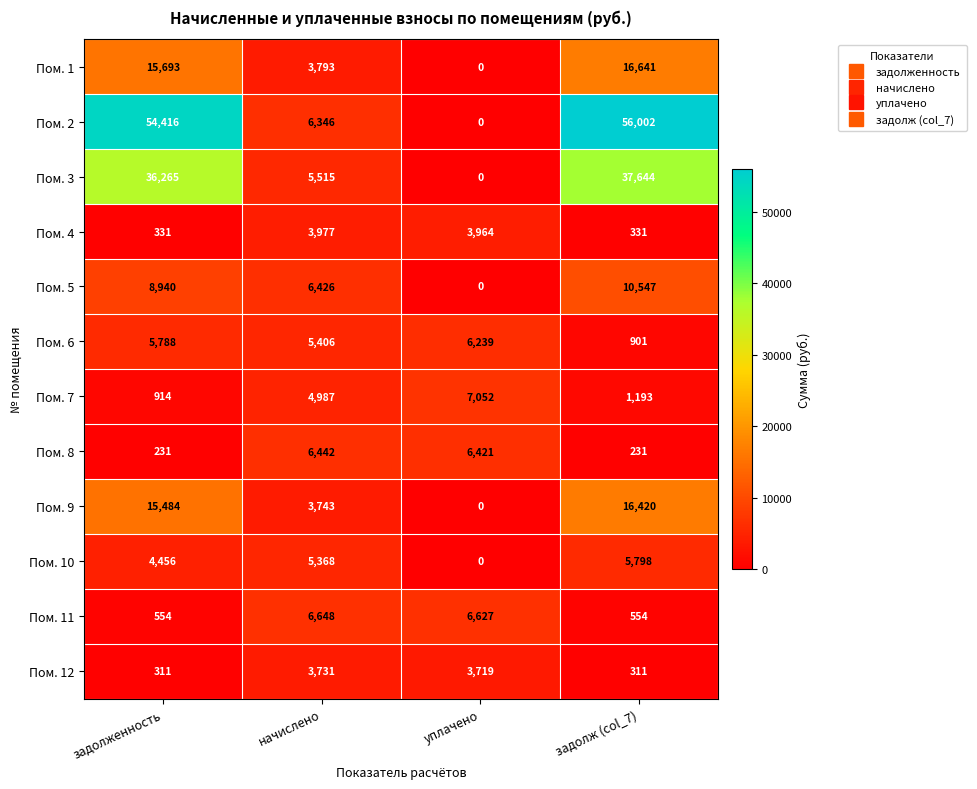

Is the value of Пом. 3 at задолж (col_7) greater than the value of Пом. 8 at уплачено?

Yes